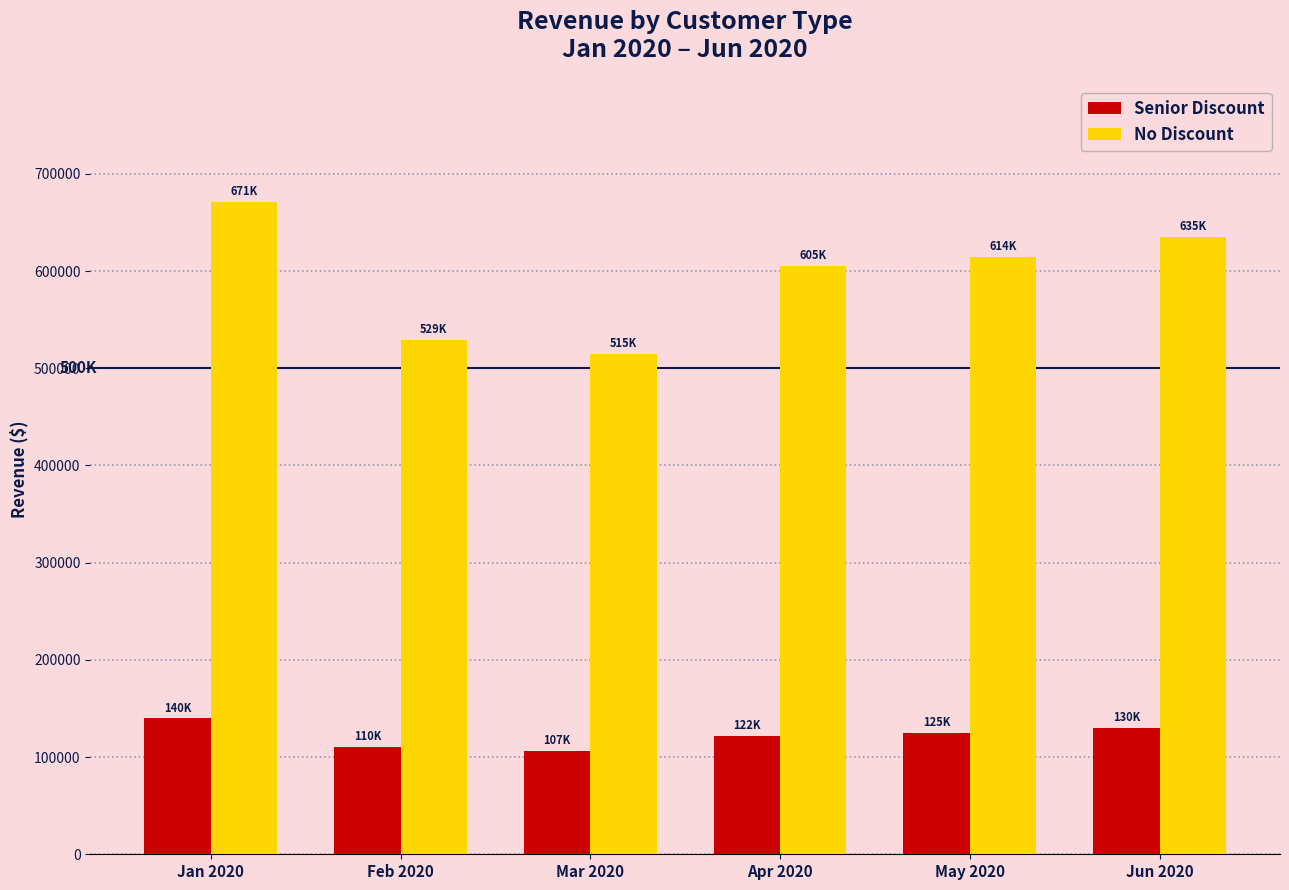

What is the difference between the maximum and minimum values in the Senior Discount series?

33249.0